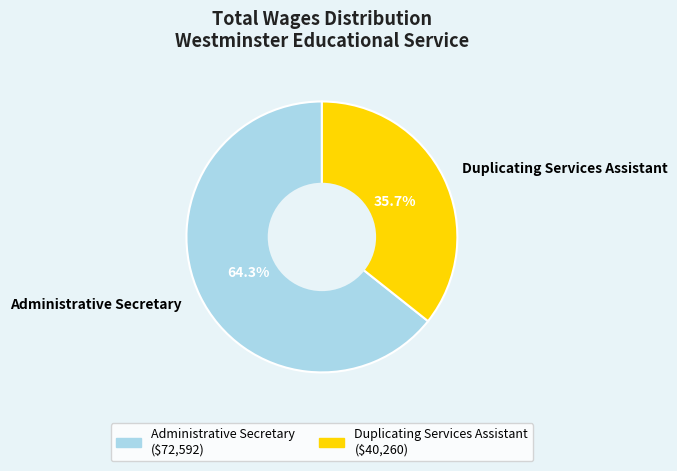

Does Administrative Secretary represent more than half of the total?

Yes